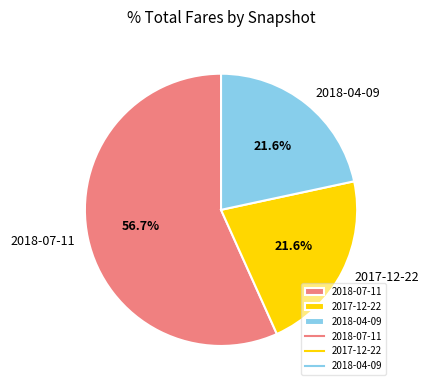

To the nearest percent, what portion does 2017-12-22 represent?

22%